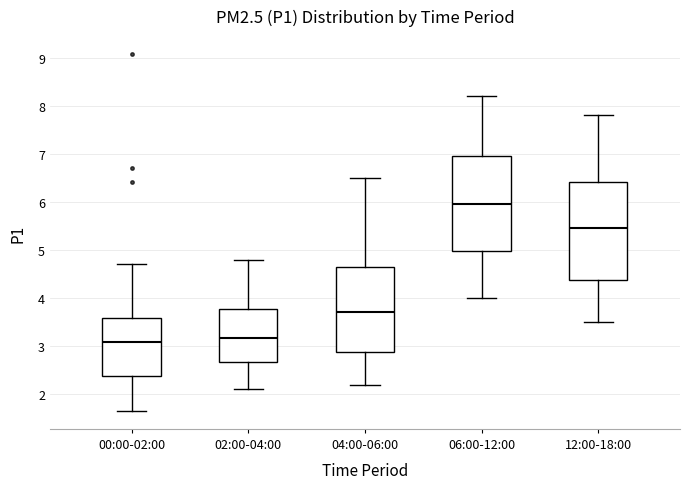

Where is the upper edge of the box for 00:00-02:00 on the y-axis? The values are not printed on the chart, so give them approximately, as read against the axis.

3.6